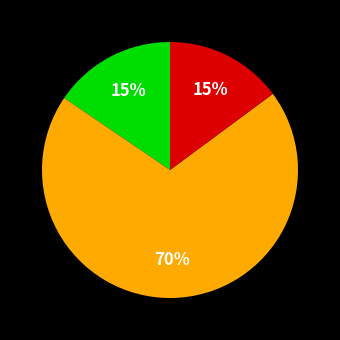

To the nearest percent, what is the average slice percentage?

33%